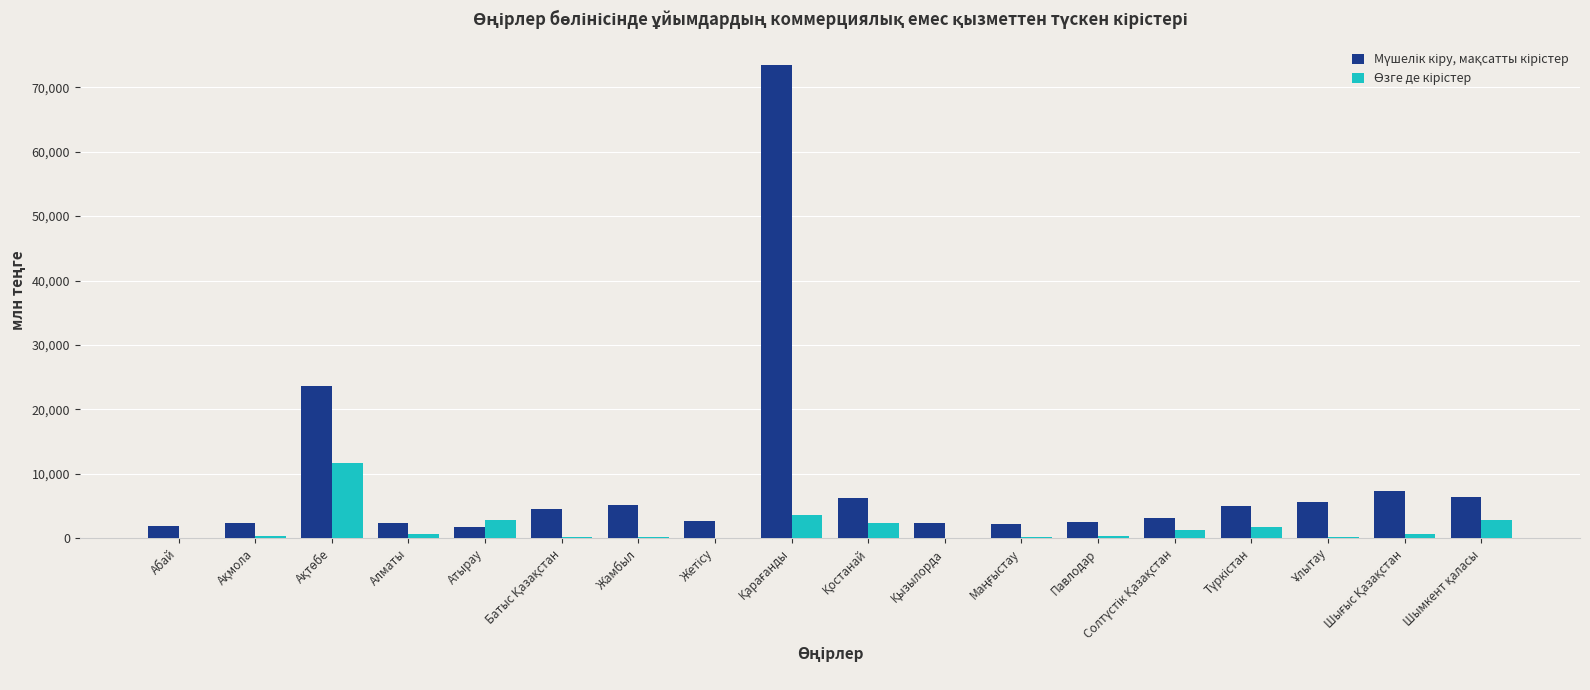

What is the maximum value shown in the chart?

73383.8